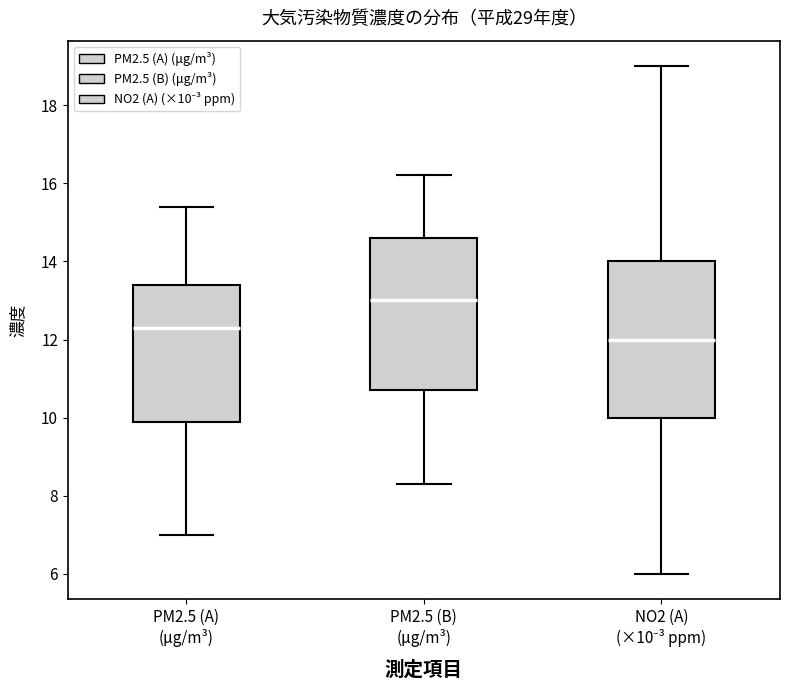

Which box has the lowest median line?

NO2 (A) (×10⁻³ ppm)